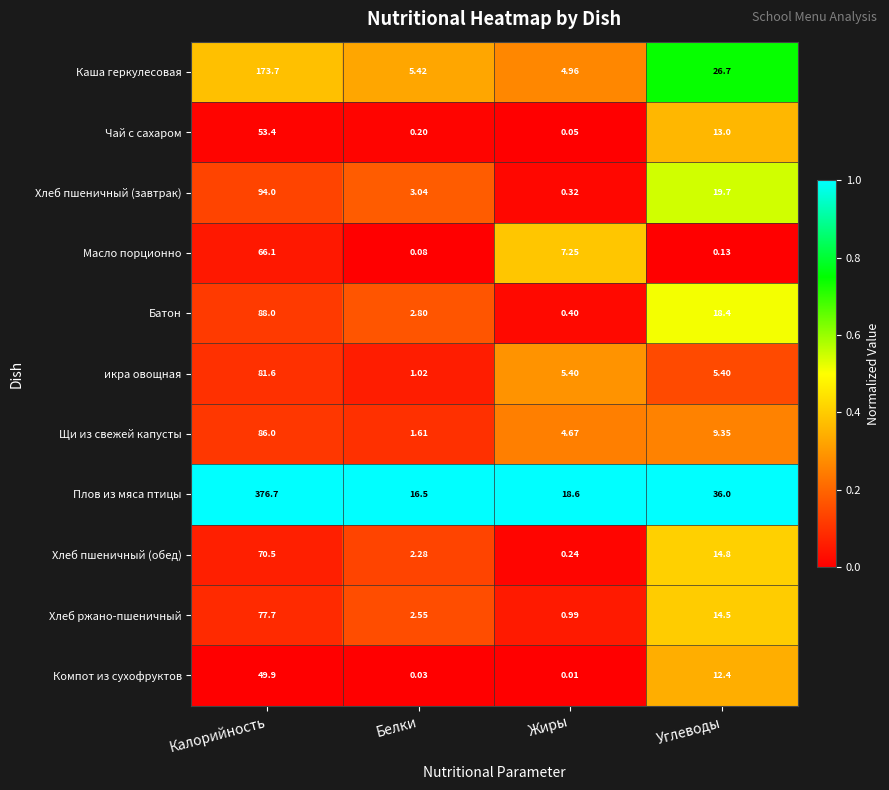

Which label corresponds to the smallest value in the chart?

Жиры